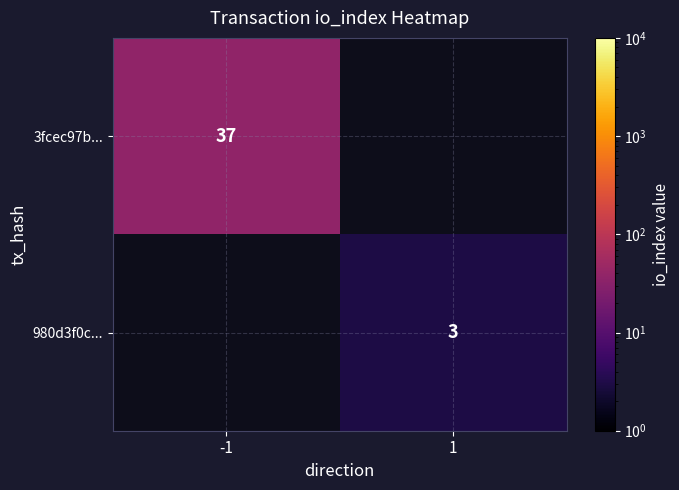

True or false: 3fcec97b... has a value of 37 at -1.

True